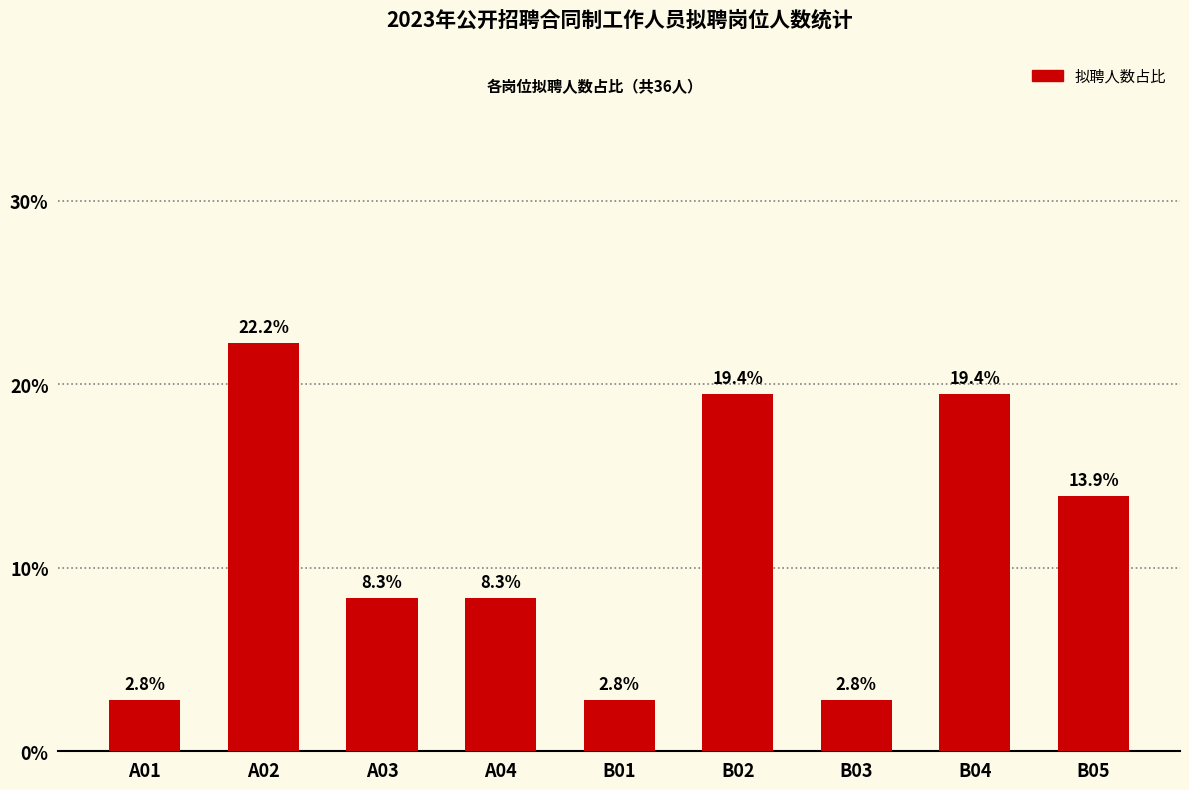

How many data points are less than 8?

3